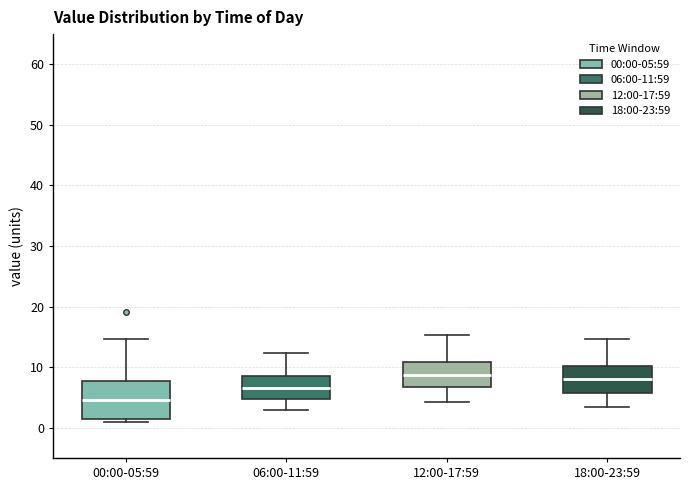

Which box is the tallest, from its lower edge to its upper edge?

00:00-05:59